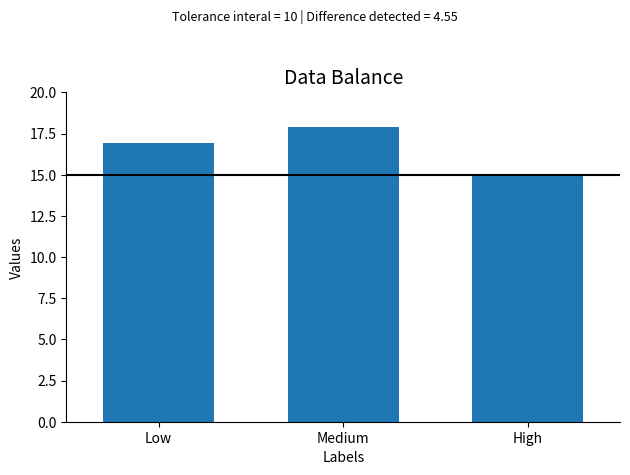

What is the label of the 3rd bar from the right?

Low